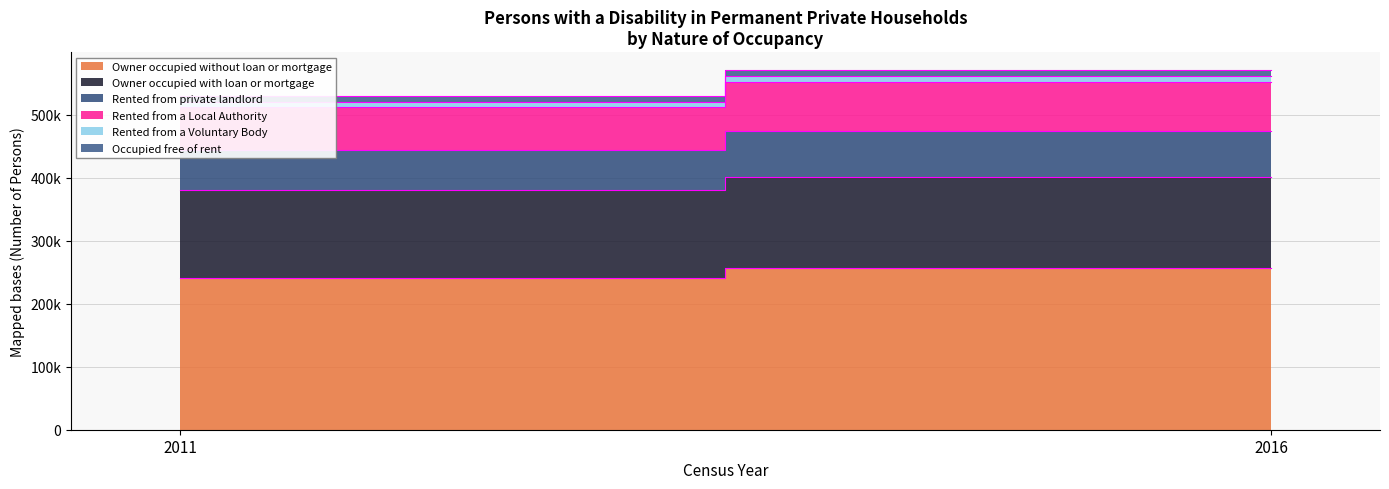

What is the value of the Owner occupied with loan or mortgage point at the 1st from the left?

139716